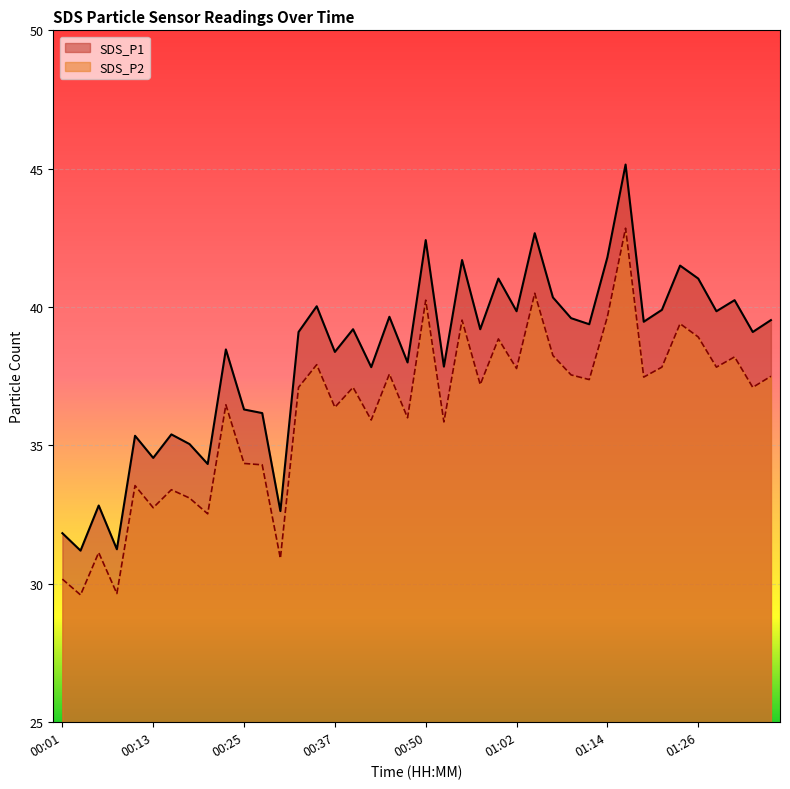

How many lines are shown in the chart?

2